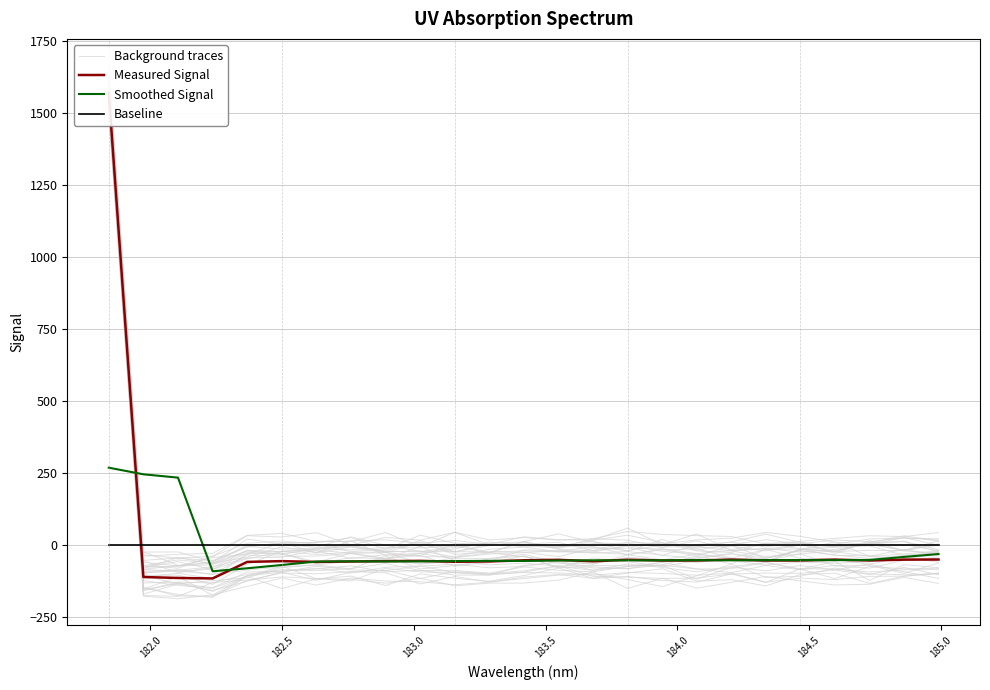

True or false: Baseline and Smoothed Signal intersect in this chart.

True